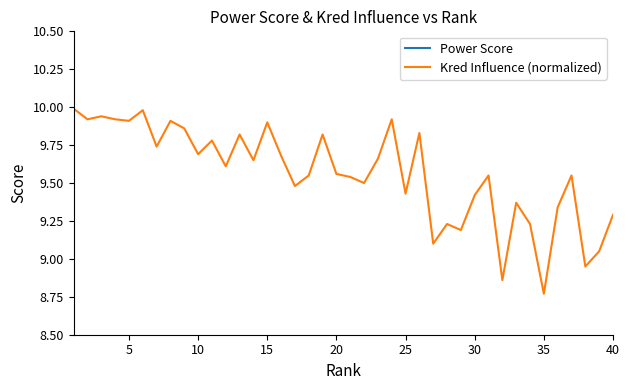

What is the value of the Kred Influence (normalized) point at the 24th from the left?

9.9